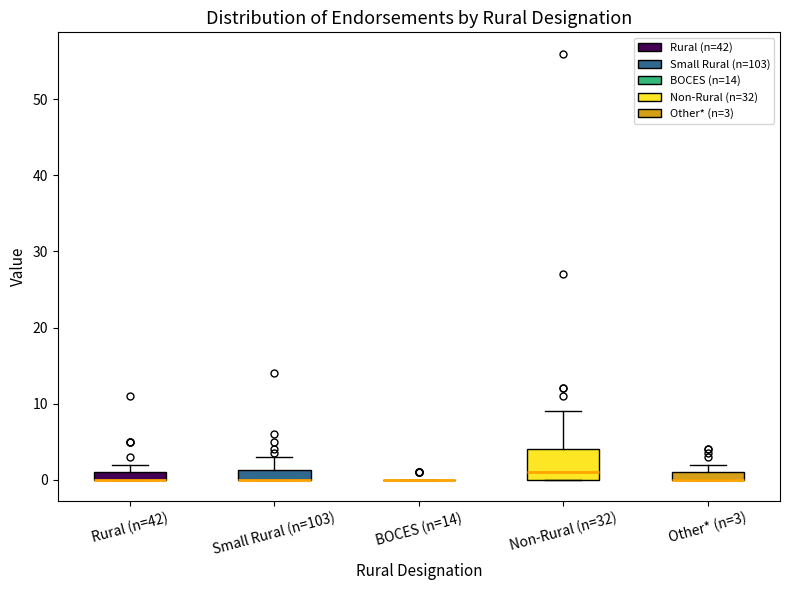

Comparing the boxes themselves (not the whiskers), which one is the tallest?

Non-Rural (n=32)